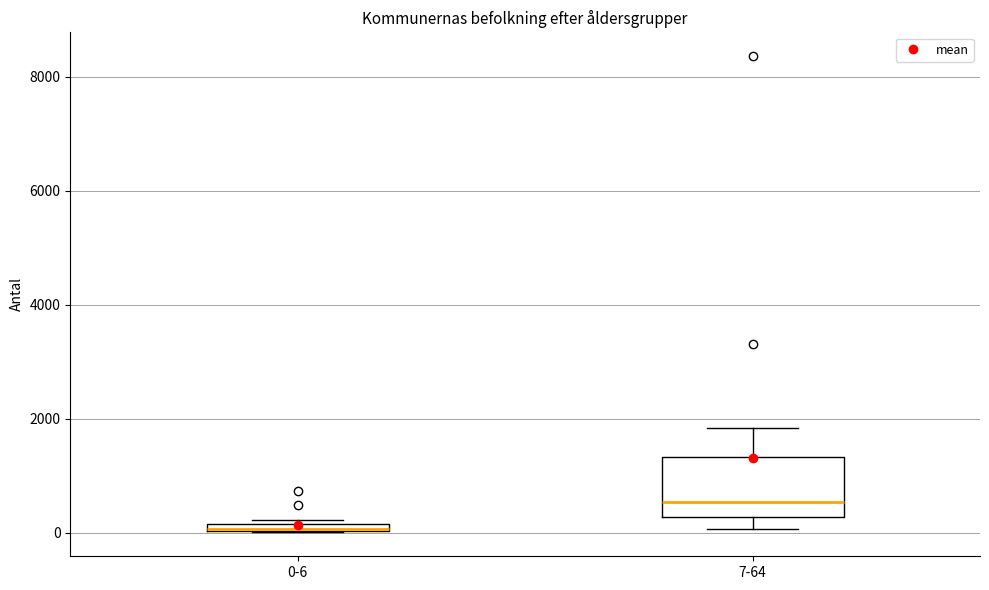

Which box is the tallest, from its lower edge to its upper edge?

7-64